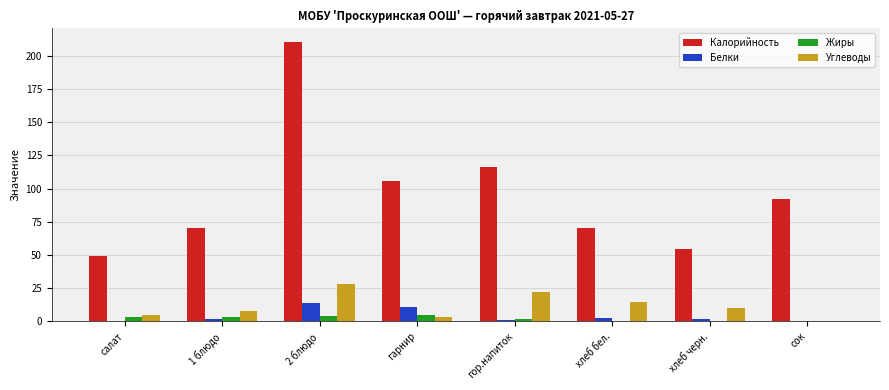

What is the spread (max minus min) of values at гарнир?

102.4